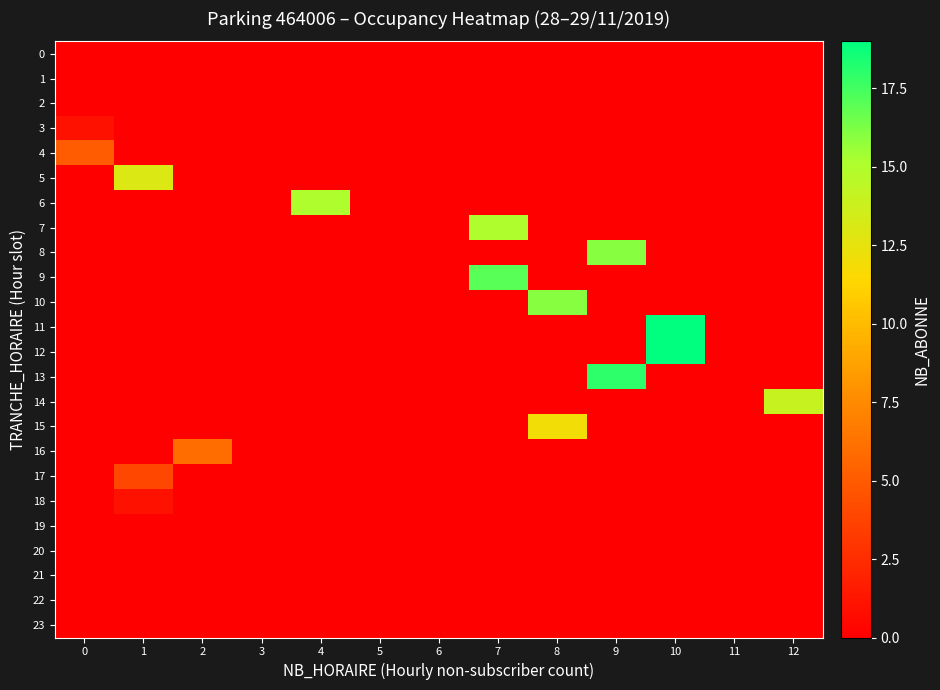

Which series has the largest total across all categories?

11